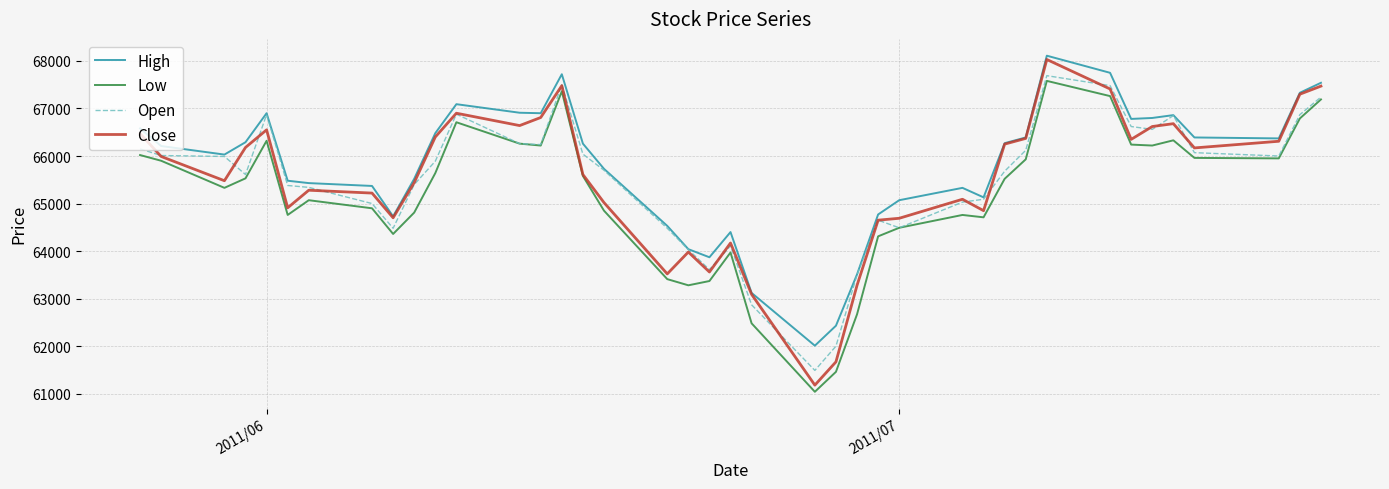

What is the difference between the maximum and minimum values in the Open series?

6200